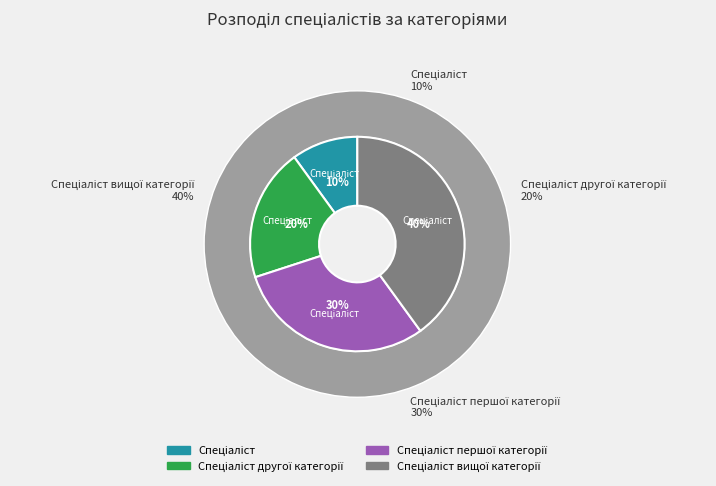

Which has a higher value, Спеціаліст вищої категорії or Спеціаліст другої категорії?

Спеціаліст вищої категорії